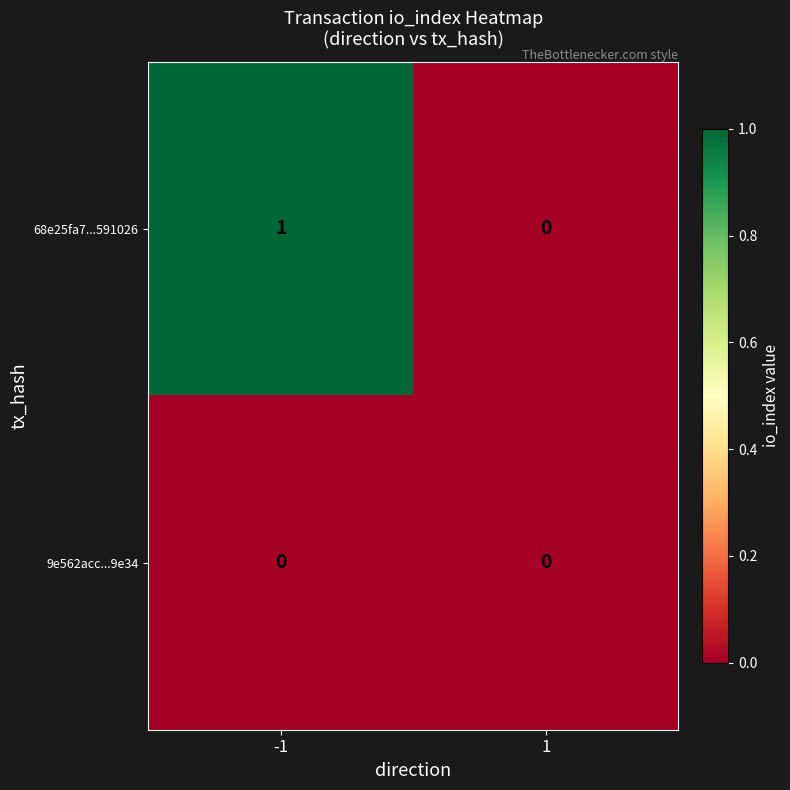

Between -1 and 1, which series saw the biggest shift?

68e25fa7...591026